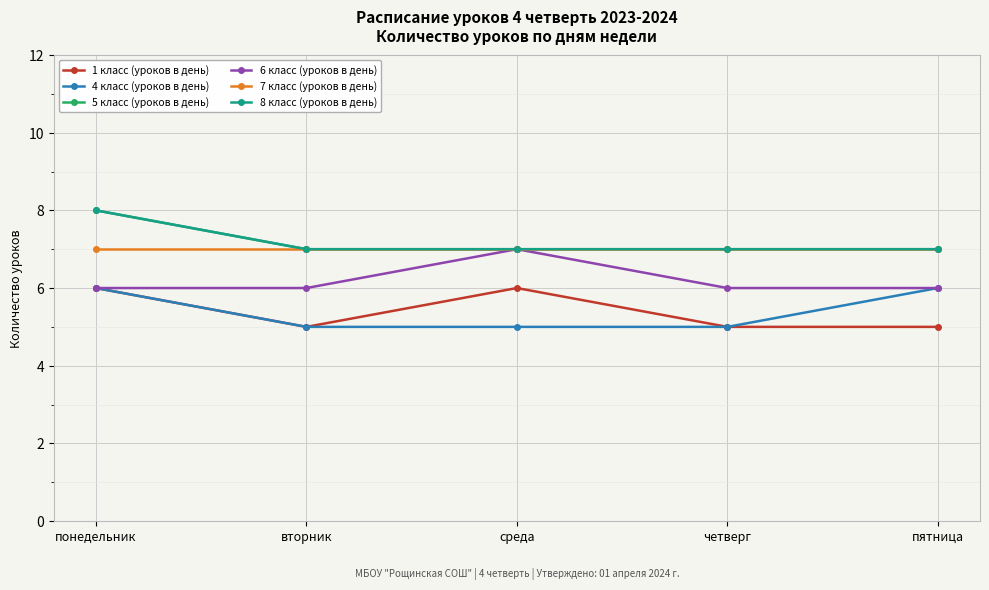

What is the label of the 3rd point from the left?

среда